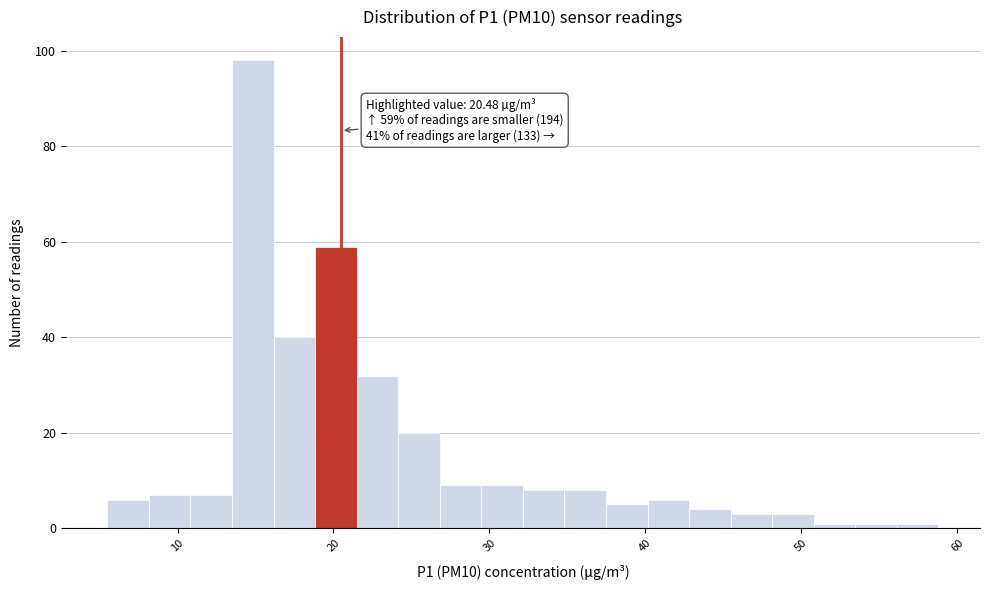

Read against the x-axis, roughly where is the centre of the tallest bar?

15